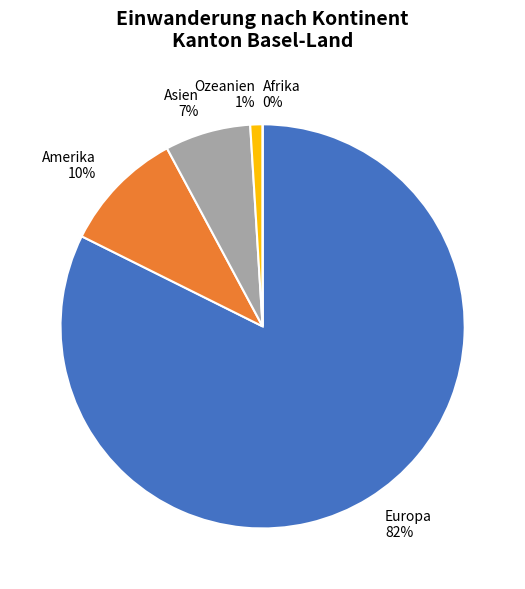

Is it true that Ozeanien is 1% of the pie?

True